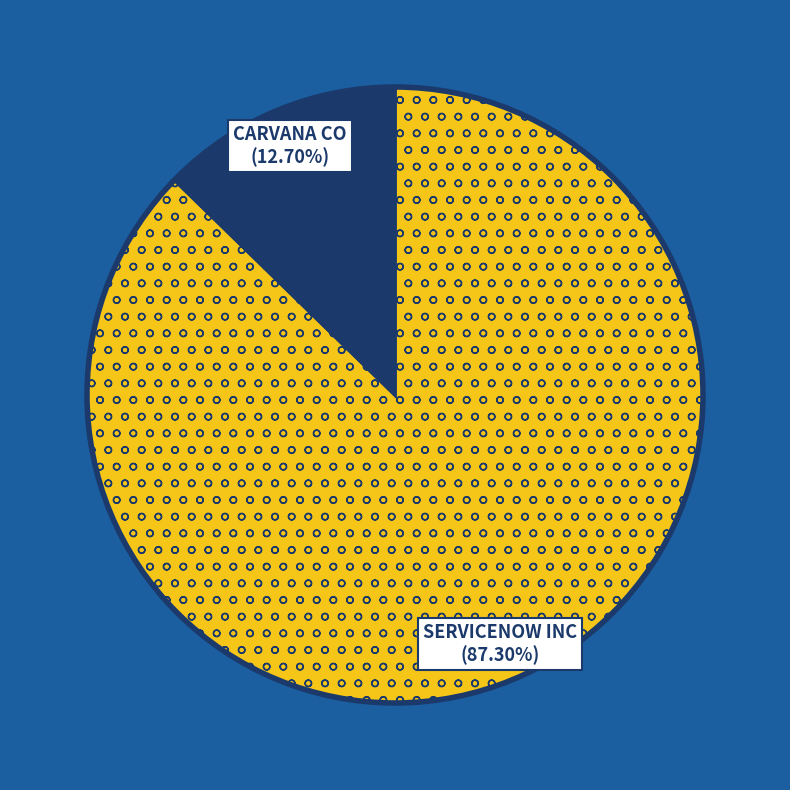

Approximately how many times larger is the value at SERVICENOW INC compared to CARVANA CO?

6.9